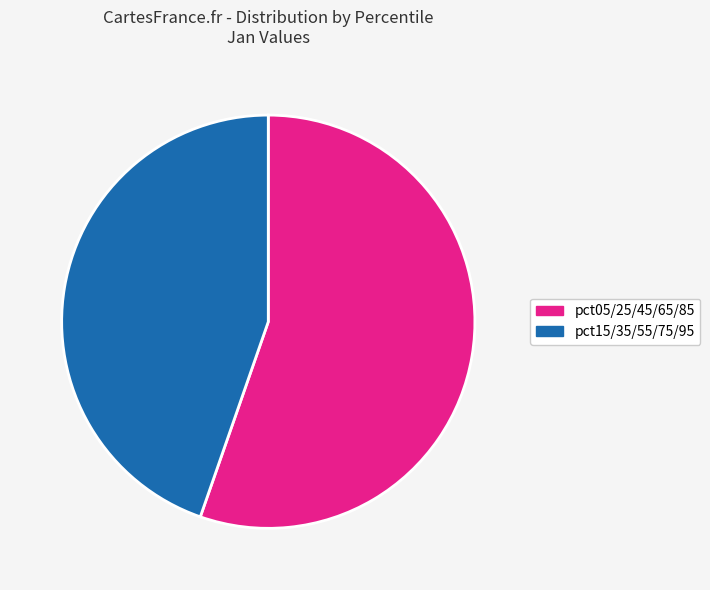

Is there any slice that represents more than half of the pie?

Yes